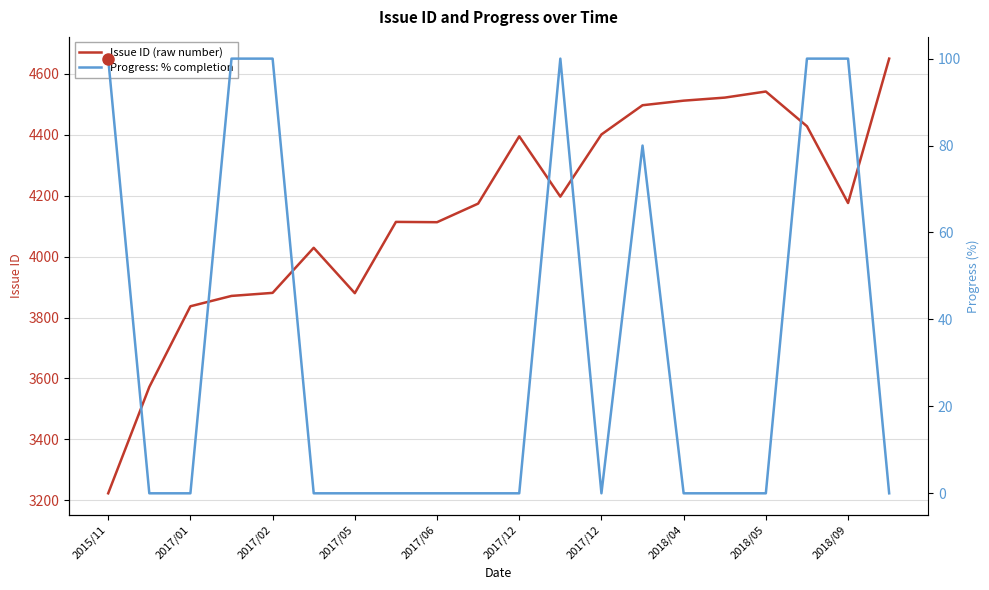

What is the difference between the Progress: % completion values at 17 and 2017/02?

100